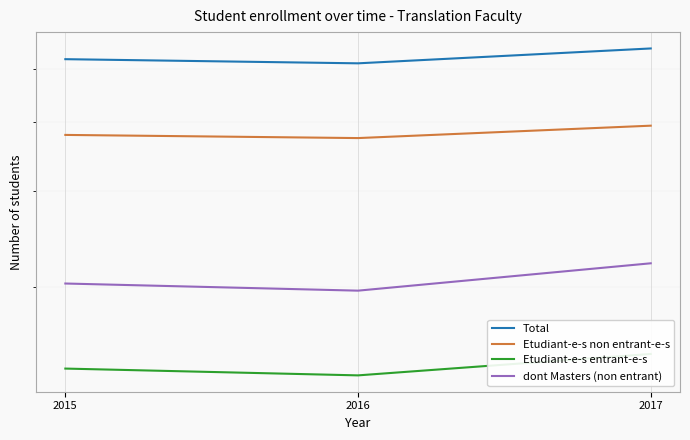

Is the value of dont Masters (non entrant) at 2017 greater than the value of Total at 2015?

No